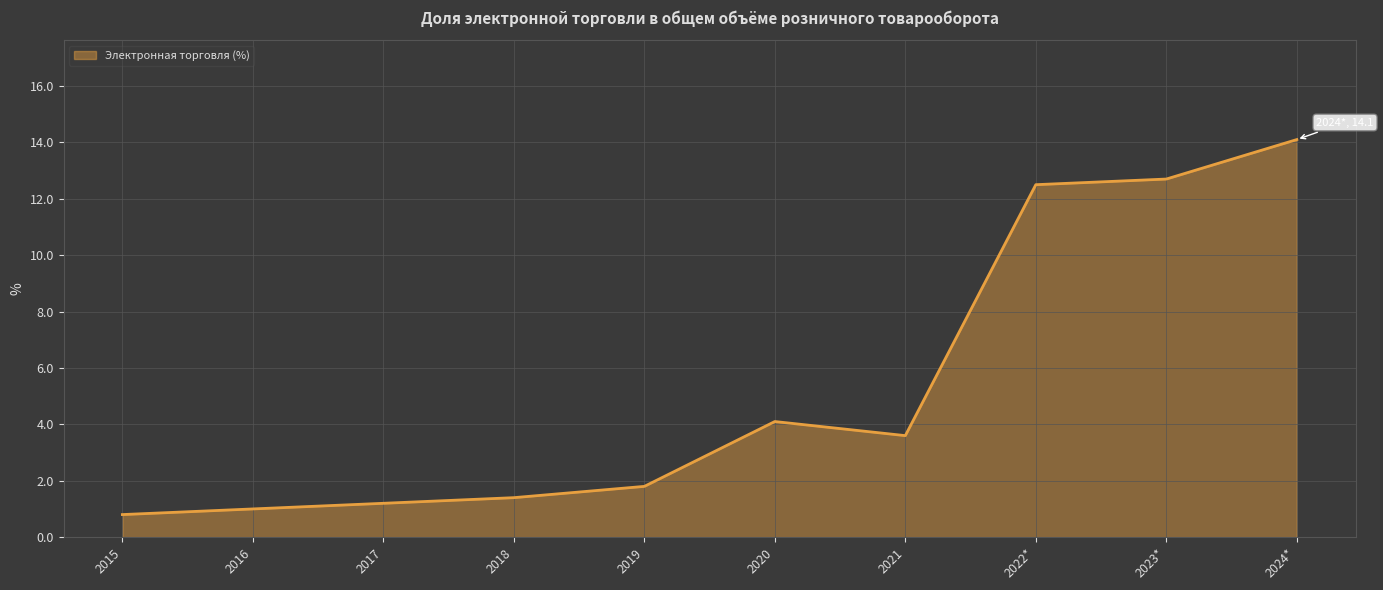

The value at 2023* is 2.6. True or false?

False